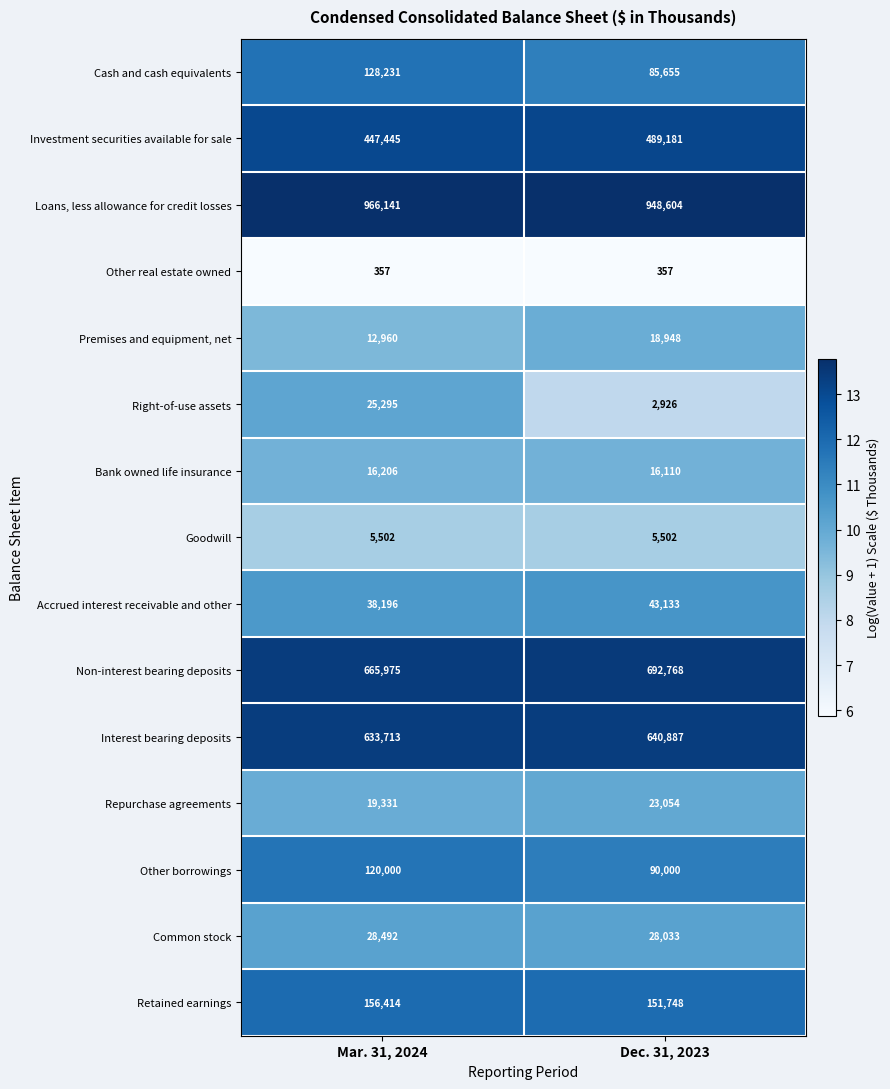

Reading right to left, list all the values displayed in this chart.

Cash and cash equivalents: 85655	128231
Investment securities available for sale: 489181	447445
Loans, less allowance for credit losses: 948604	966141
Other real estate owned: 357	357
Premises and equipment, net: 18948	12960
Right-of-use assets: 2926	25295
Bank owned life insurance: 16110	16206
Goodwill: 5502	5502
Accrued interest receivable and other: 43133	38196
Non-interest bearing deposits: 692768	665975
Interest bearing deposits: 640887	633713
Repurchase agreements: 23054	19331
Other borrowings: 90000	120000
Common stock: 28033	28492
Retained earnings: 151748	156414